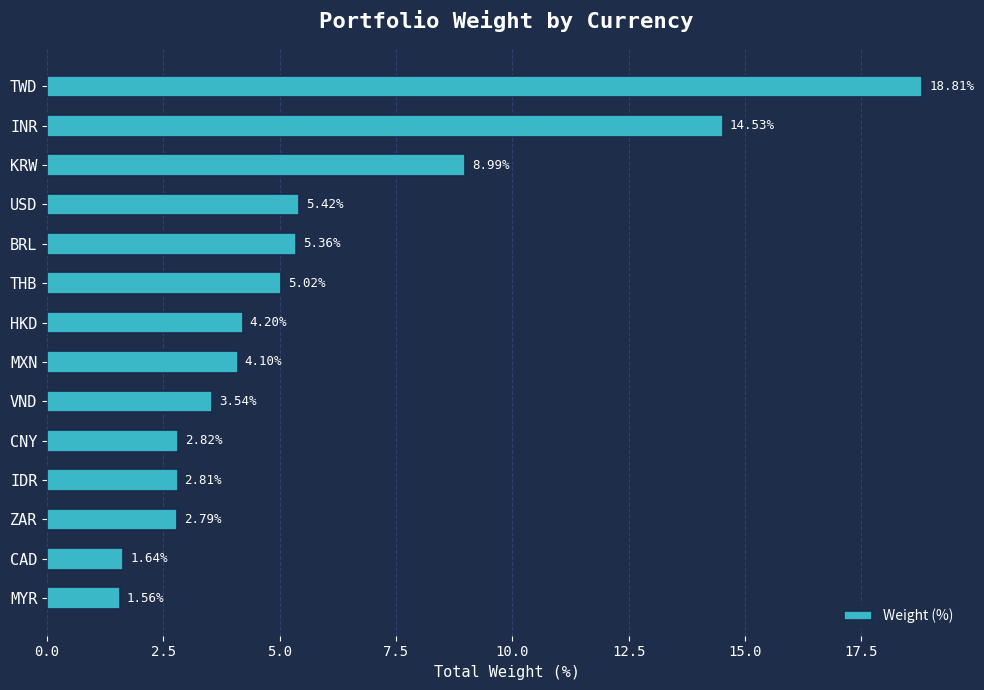

Does the chart contain any negative values?

No